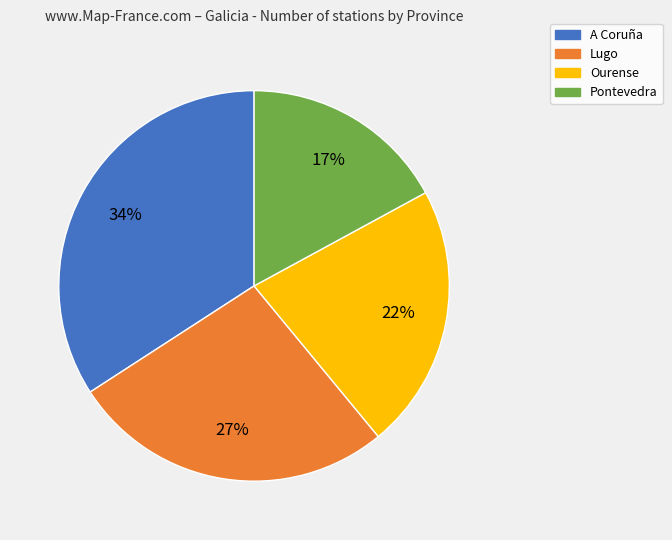

Which slice is the largest?

A Coruña